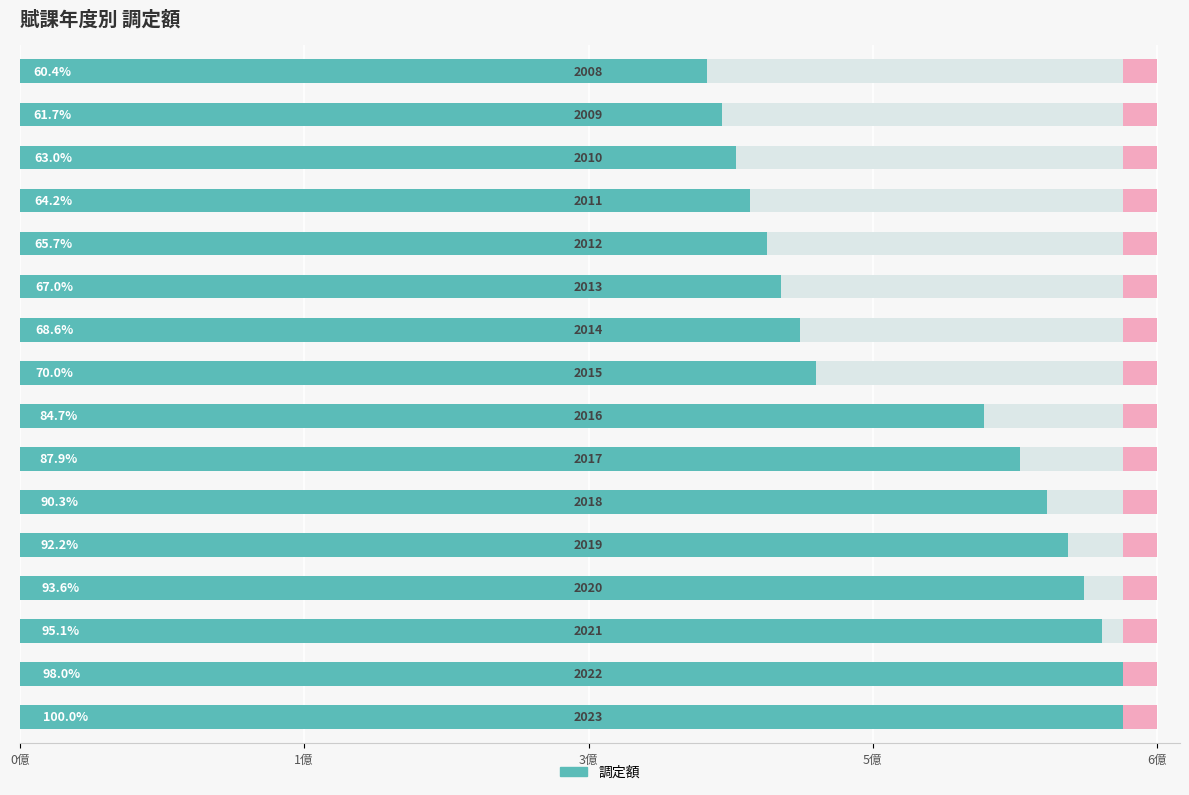

True or false: the data shows 267854276 at 6億.

False